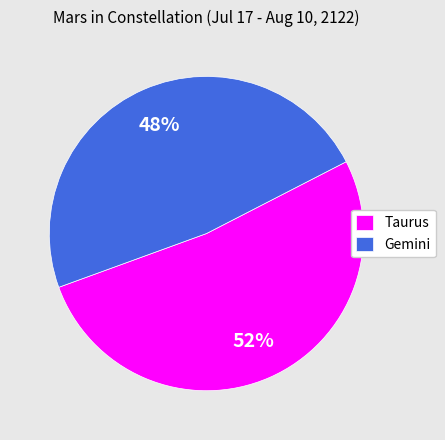

Approximately how many times larger is the value at Taurus compared to Gemini?

1.1